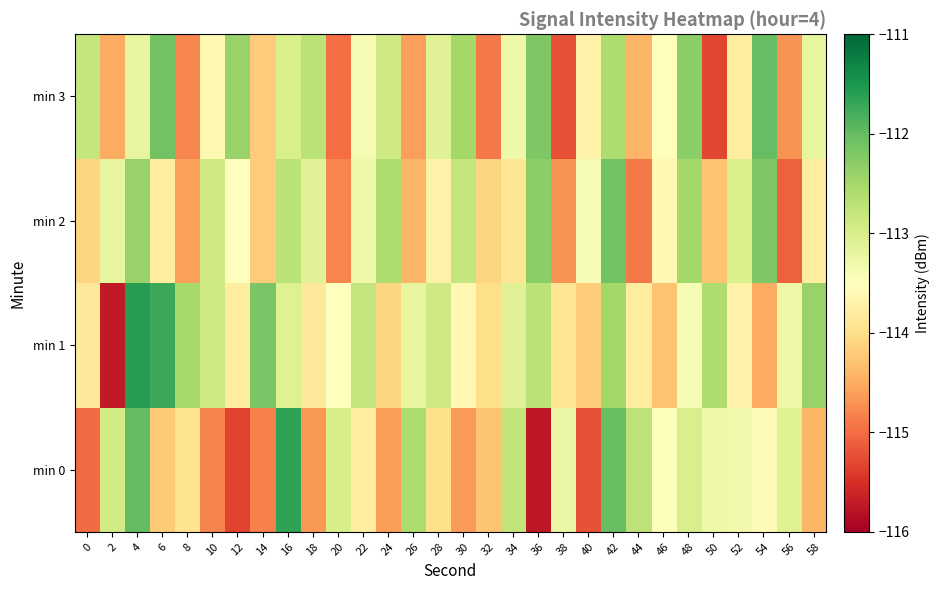

At which category is the sum across all series the highest?

4